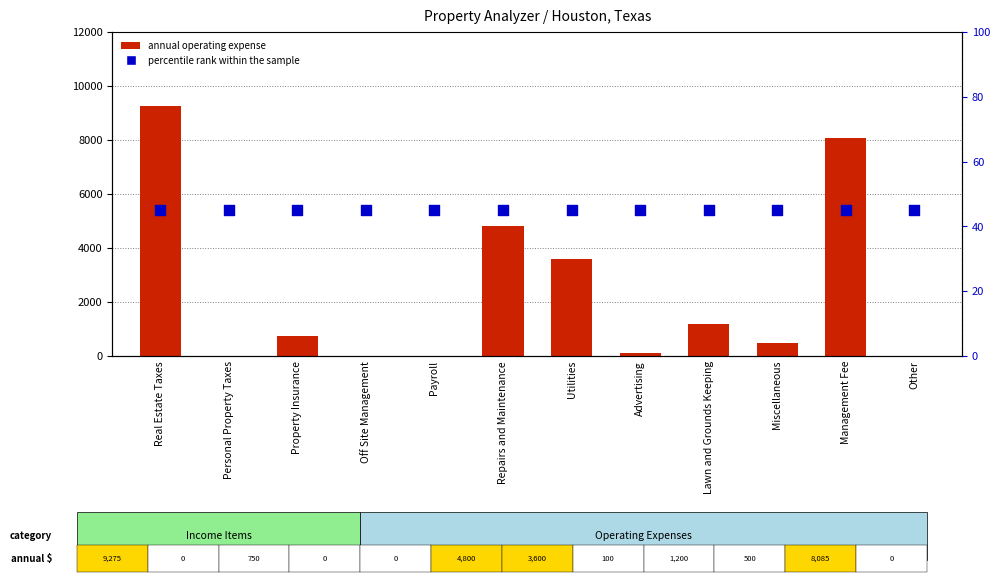

Which series has the widest spread of Y values?

annual operating expense